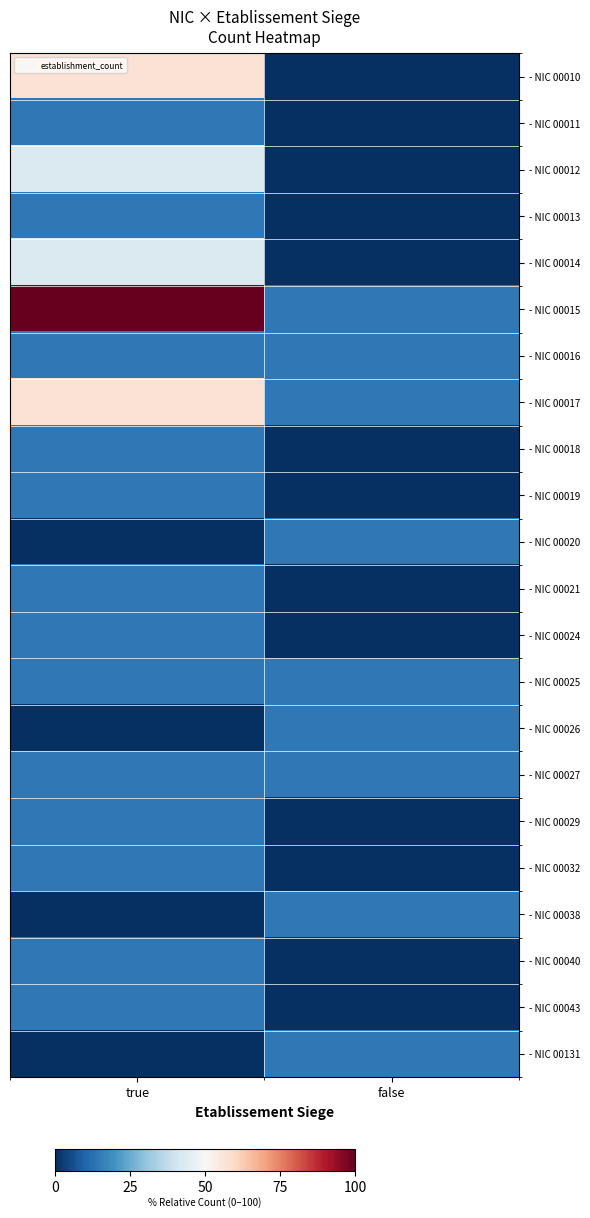

Reading left to right, list all the values displayed in this chart.

- NIC 00010: true=57.1	false=0.0
- NIC 00011: true=14.3	false=0.0
- NIC 00012: true=42.9	false=0.0
- NIC 00013: true=14.3	false=0.0
- NIC 00014: true=42.9	false=0.0
- NIC 00015: true=100.0	false=14.3
- NIC 00016: true=14.3	false=14.3
- NIC 00017: true=57.1	false=14.3
- NIC 00018: true=14.3	false=0.0
- NIC 00019: true=14.3	false=0.0
- NIC 00020: true=0.0	false=14.3
- NIC 00021: true=14.3	false=0.0
- NIC 00024: true=14.3	false=0.0
- NIC 00025: true=14.3	false=14.3
- NIC 00026: true=0.0	false=14.3
- NIC 00027: true=14.3	false=14.3
- NIC 00029: true=14.3	false=0.0
- NIC 00032: true=14.3	false=0.0
- NIC 00038: true=0.0	false=14.3
- NIC 00040: true=14.3	false=0.0
- NIC 00043: true=14.3	false=0.0
- NIC 00131: true=0.0	false=14.3